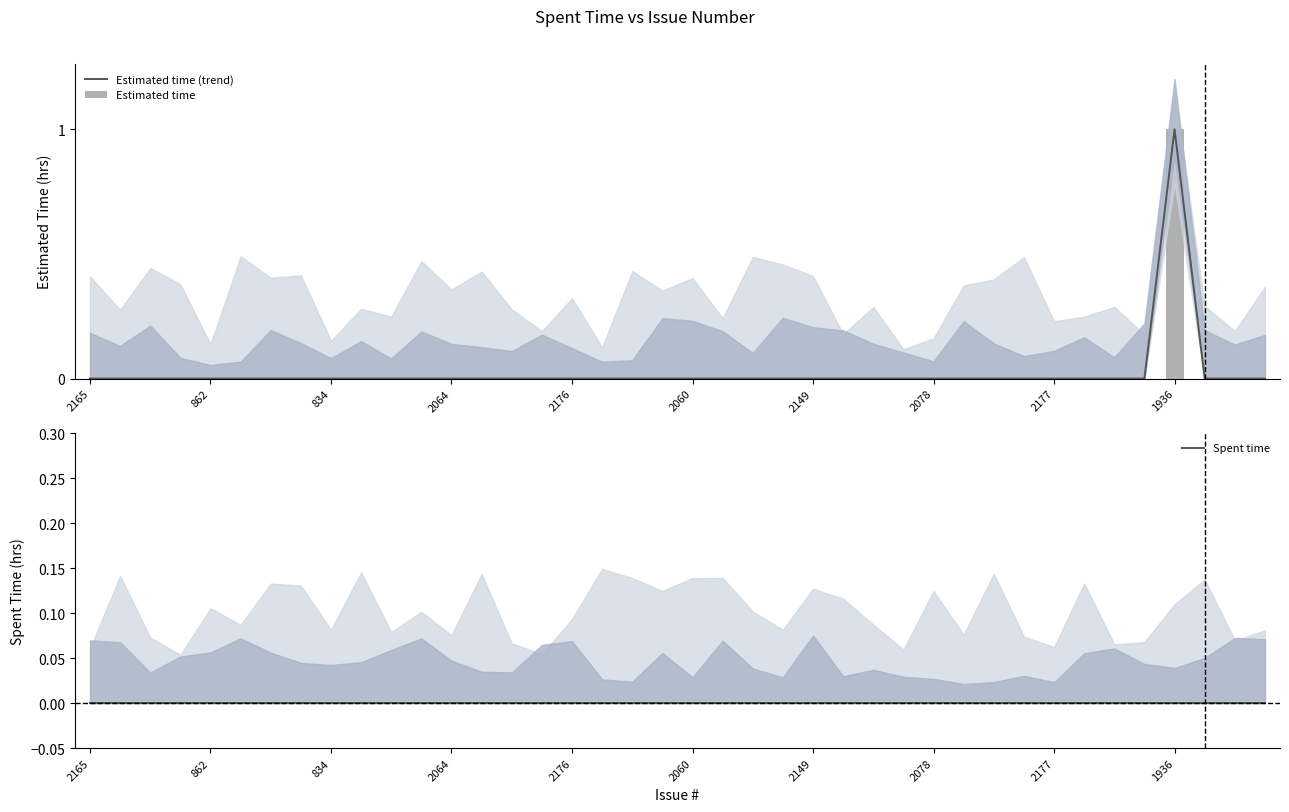

The Estimated time (trend) series shows 0 at 834. True or false?

True